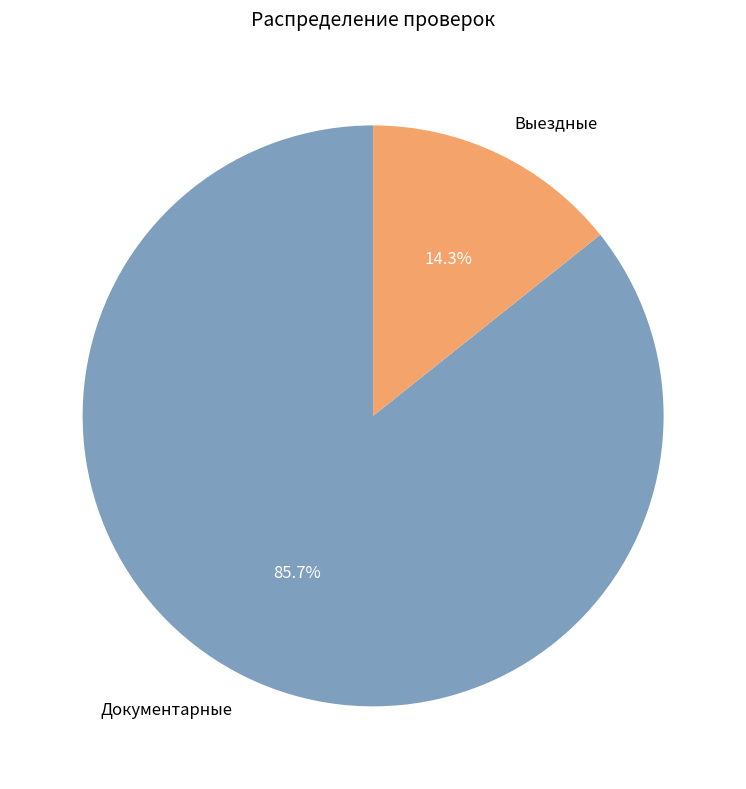

True or false: Выездные accounts for 28% of the total.

False